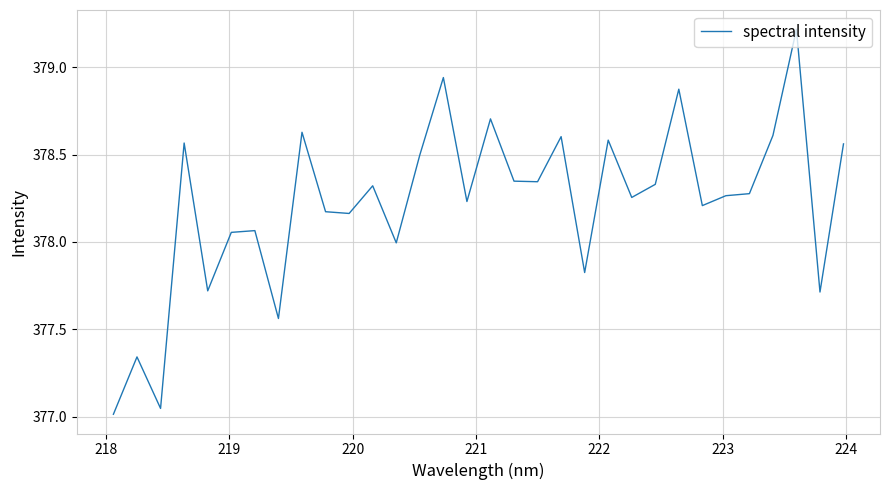

What is the maximum value shown in the chart?

379.2